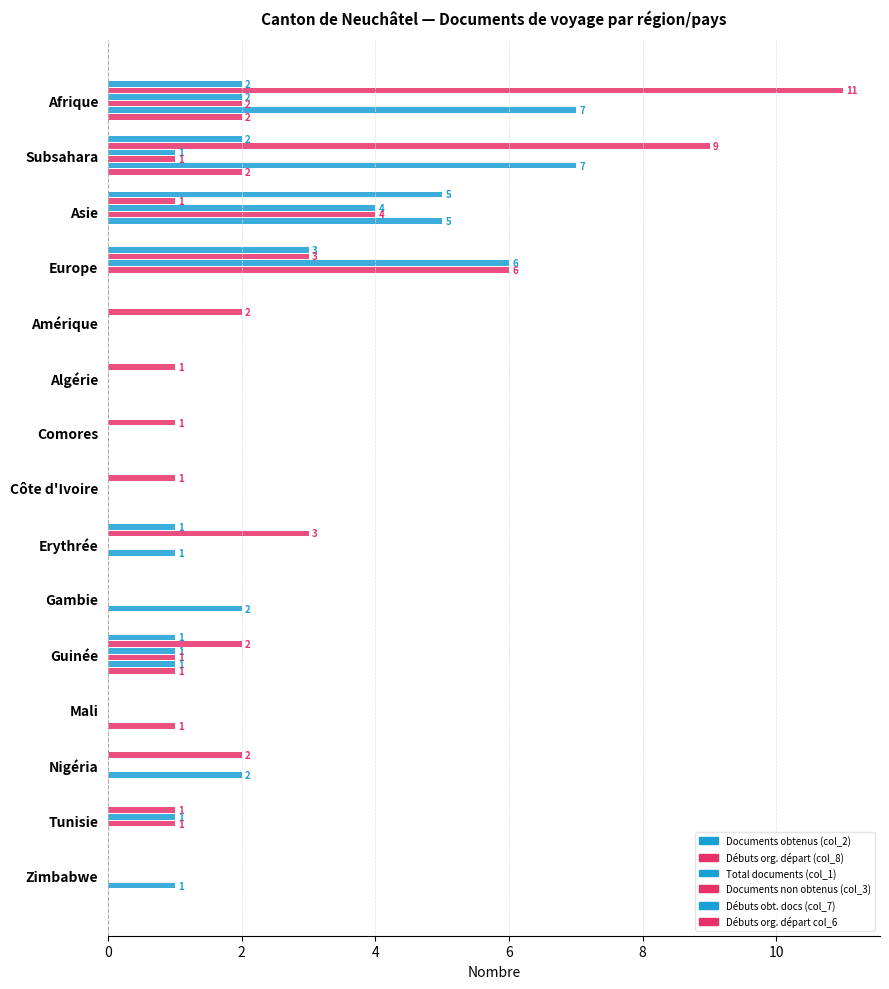

Count the number of categories in the chart.

15